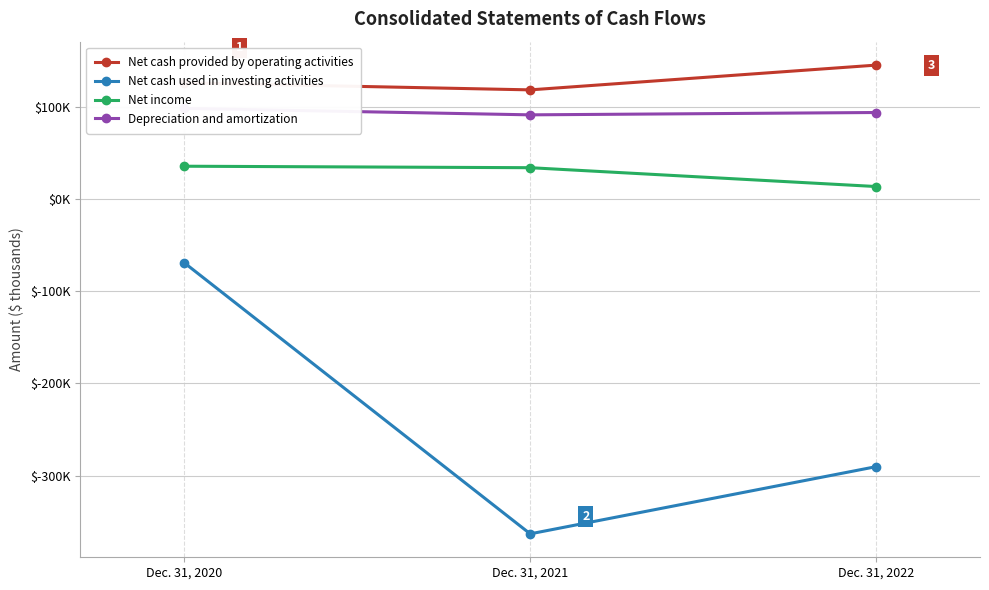

Which series has the widest spread of values?

Net cash used in investing activities